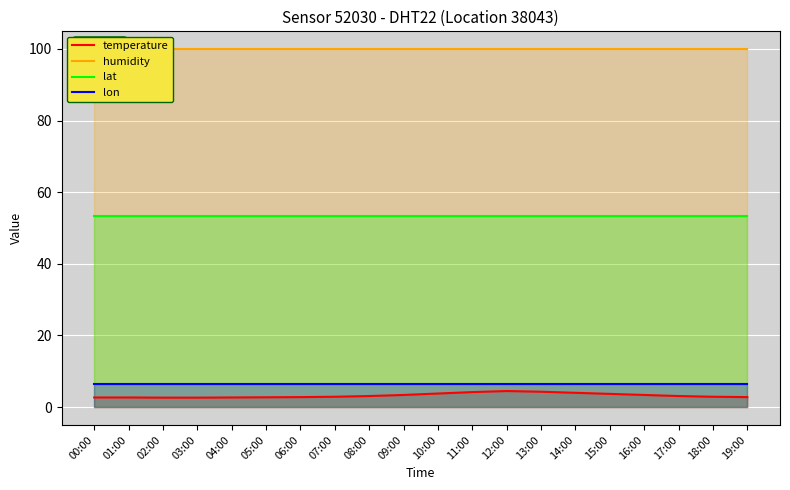

Which series has the widest spread of values?

temperature